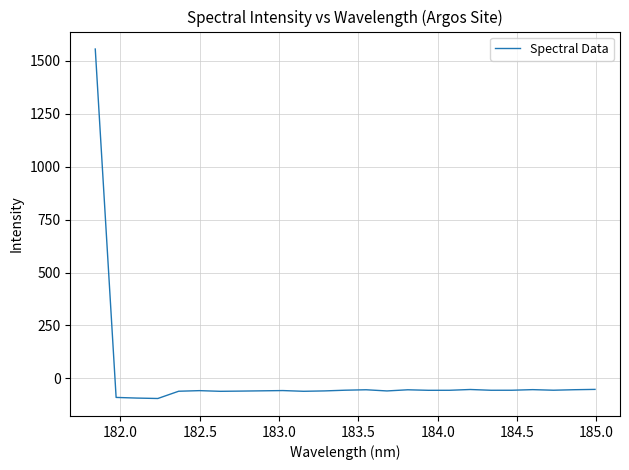

What is the smallest value displayed?

-94.8